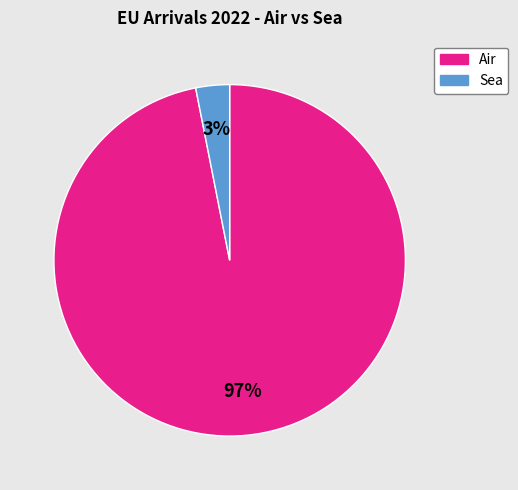

Does any single category account for the majority?

Yes